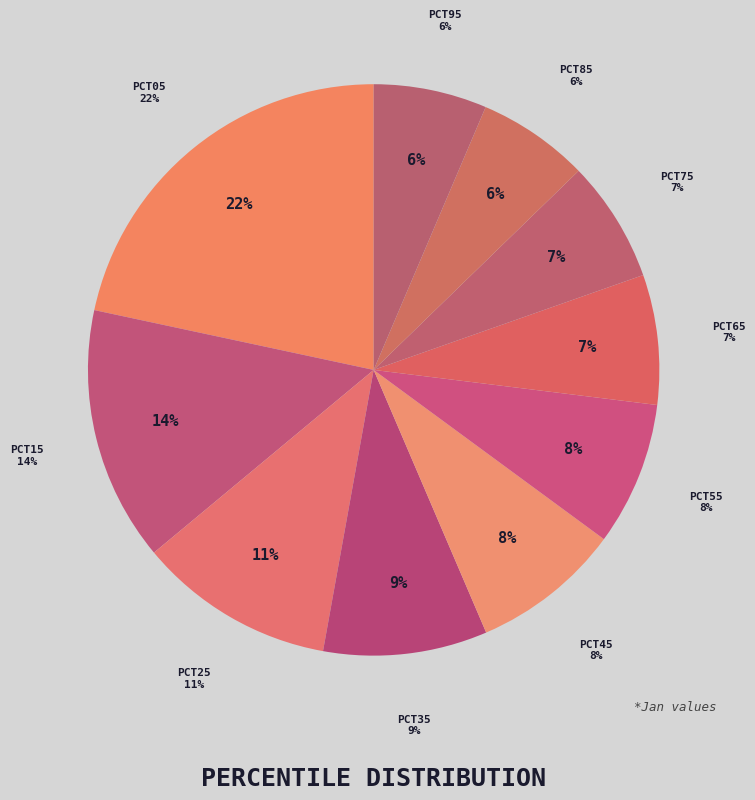

Does pct35 account for over 50% of the chart?

No